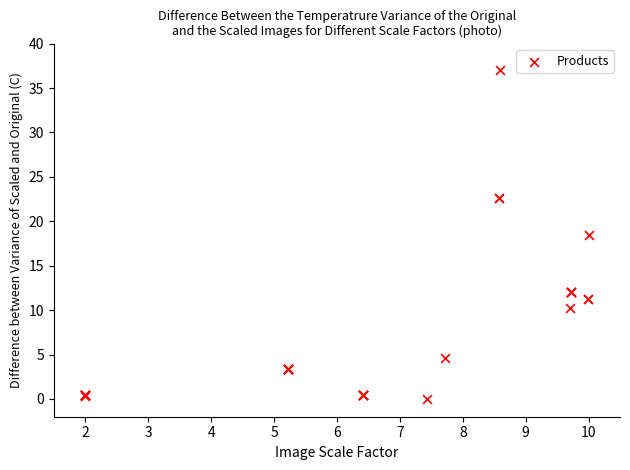

What Y value in the scatter plot is closest to 18?

18.5